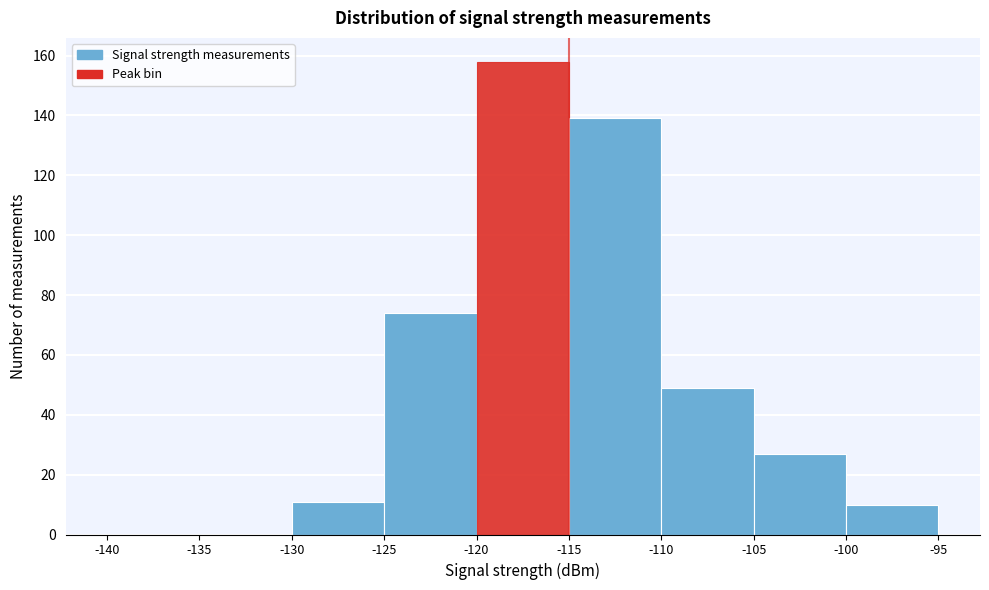

What is the height of the bar covering -100 to -95 on the x-axis? The values are not printed on the chart, so give them approximately, as read against the axis.

10